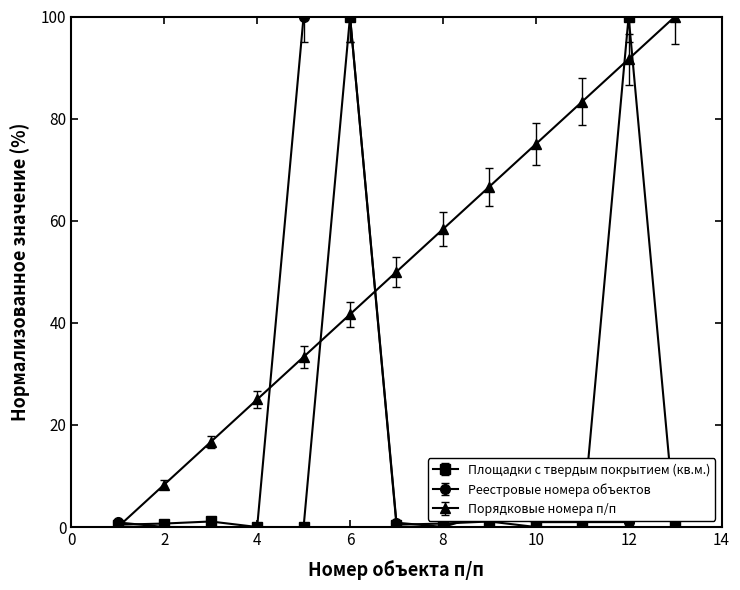

Which series has the largest total across all categories?

Порядковые номера п/п